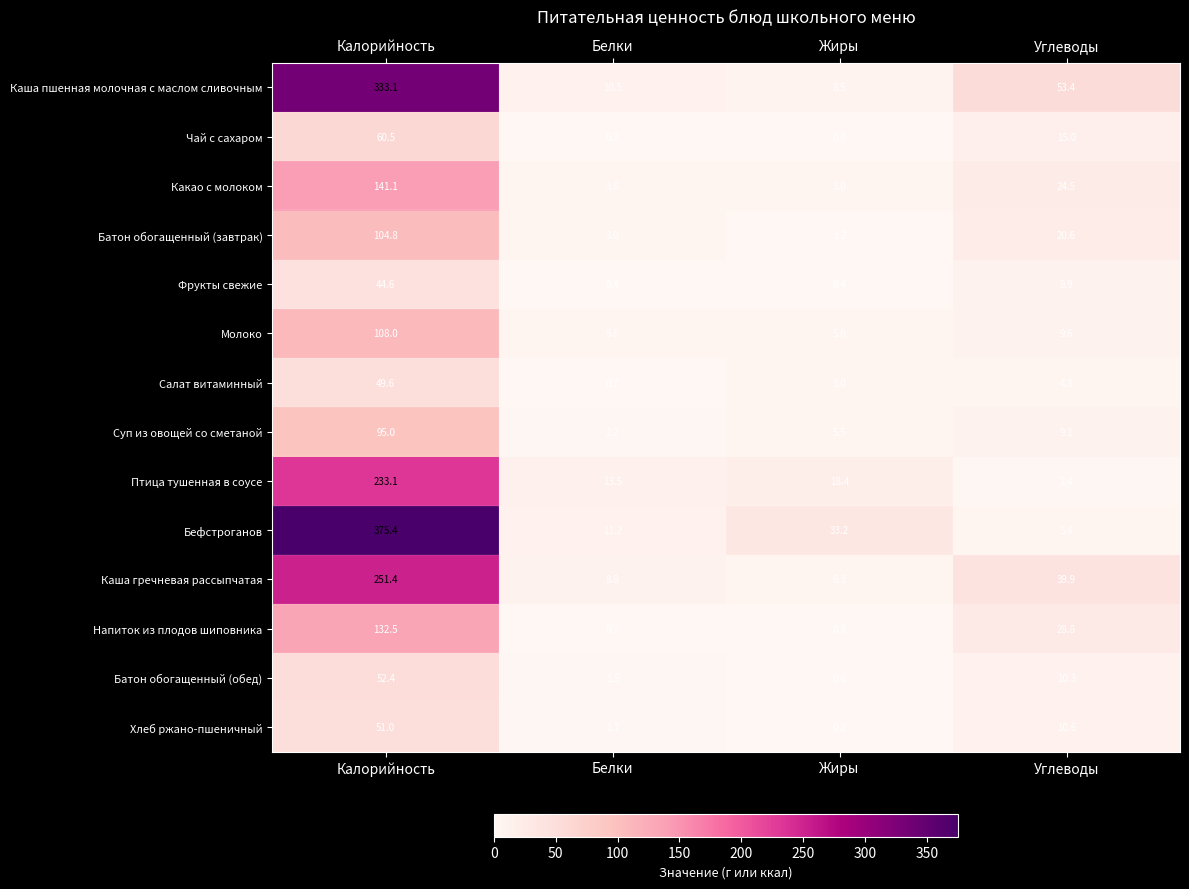

What is the total value across all series at Углеводы?

244.3